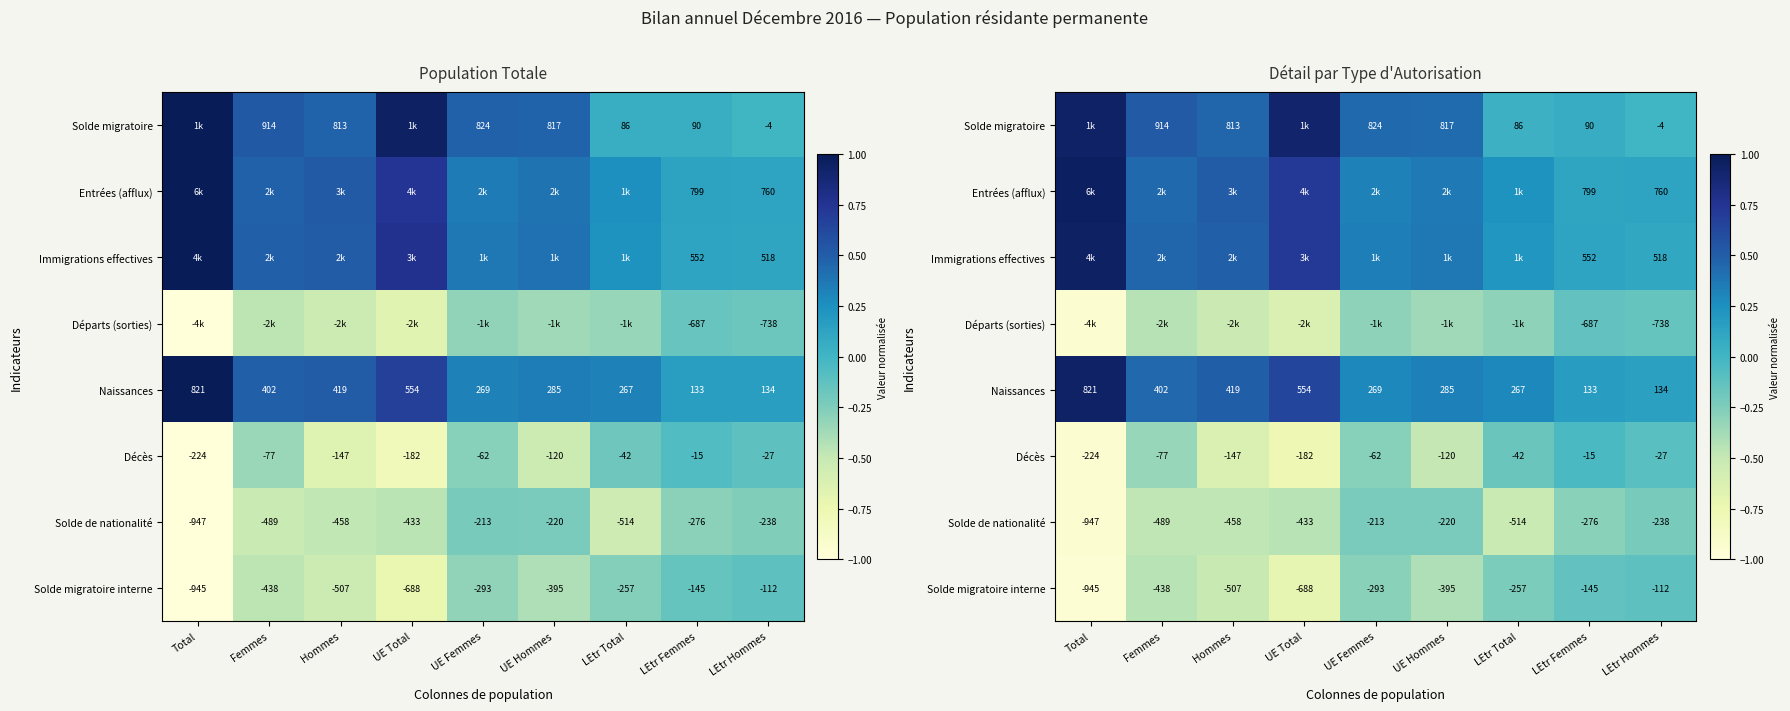

What is the maximum value for Solde de nationalité?

-0.2